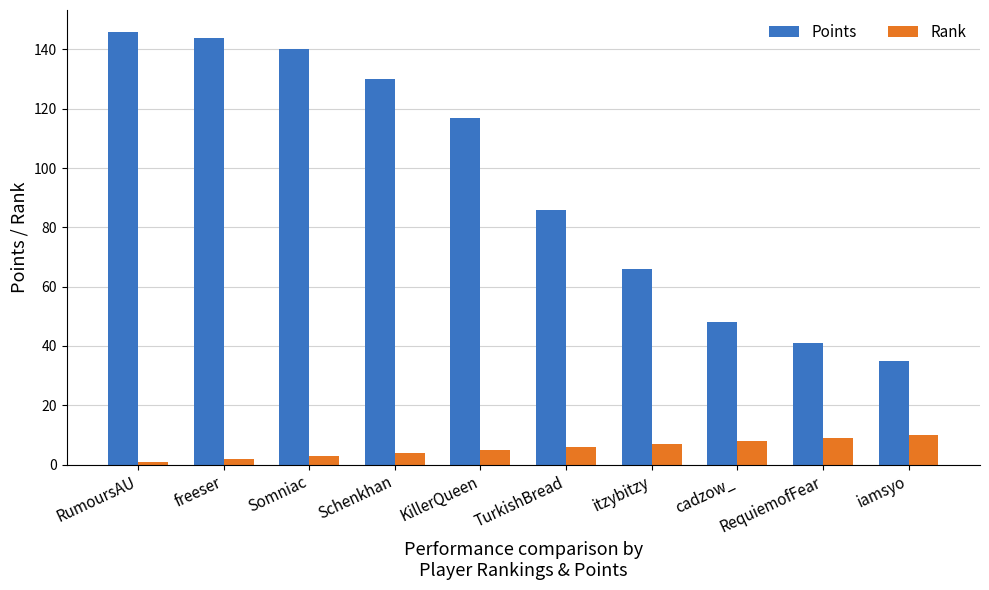

Reading left to right, transcribe all the data shown in this chart.

Points: 146	144	140	130	117	86	66	48	41	35
Rank: 1	2	3	4	5	6	7	8	9	10